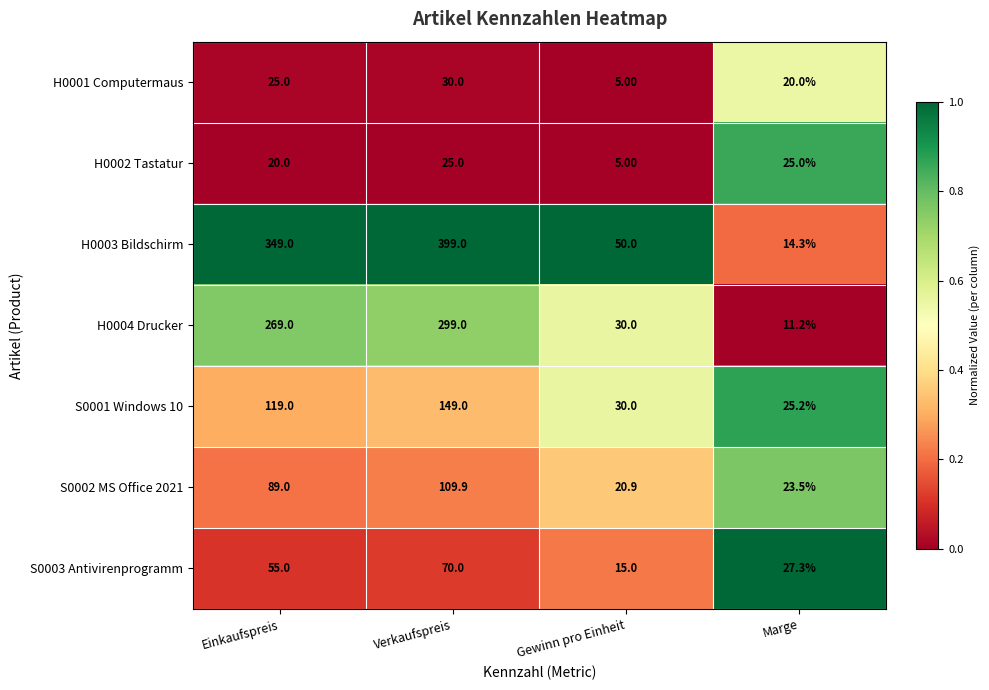

What is the total value across all series at Verkaufspreis?

1081.9